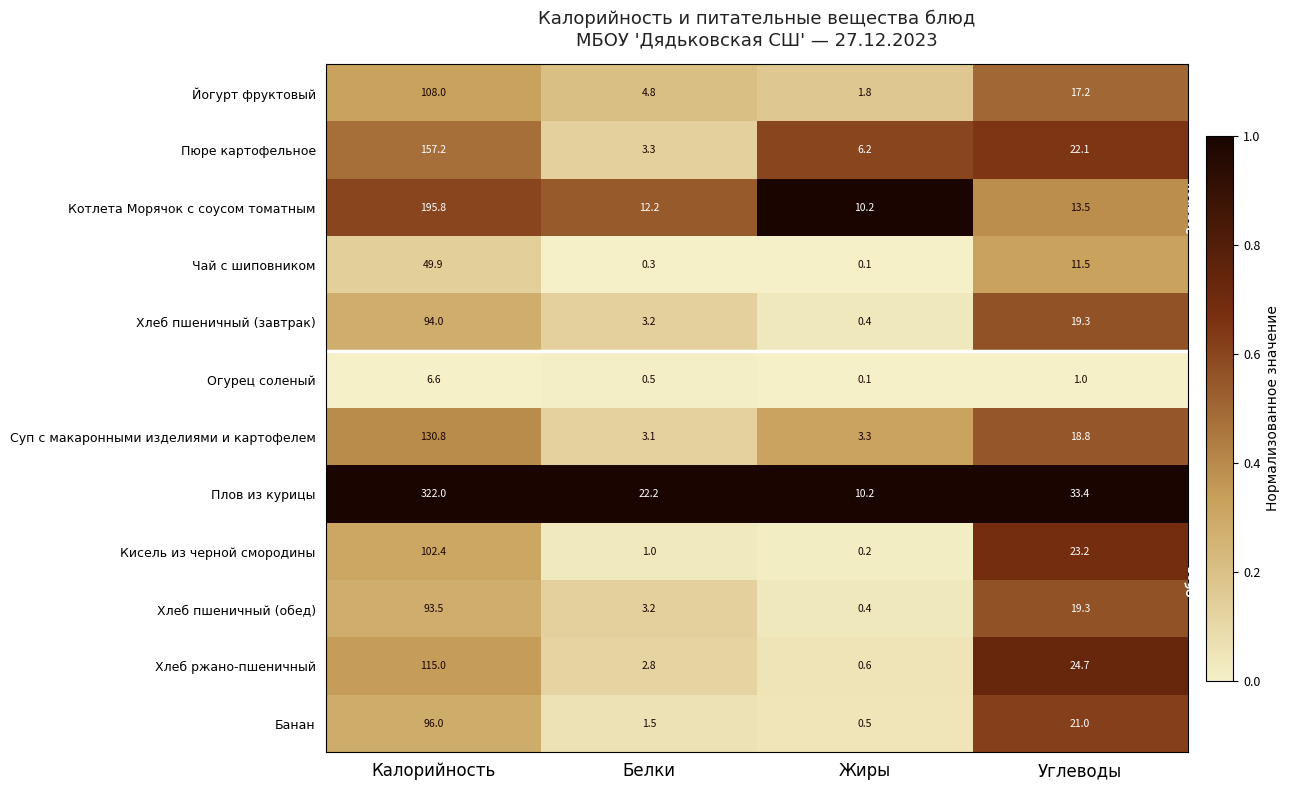

What is the sum of the Котлета Морячок с соусом томатным values at Белки and Углеводы?

25.7